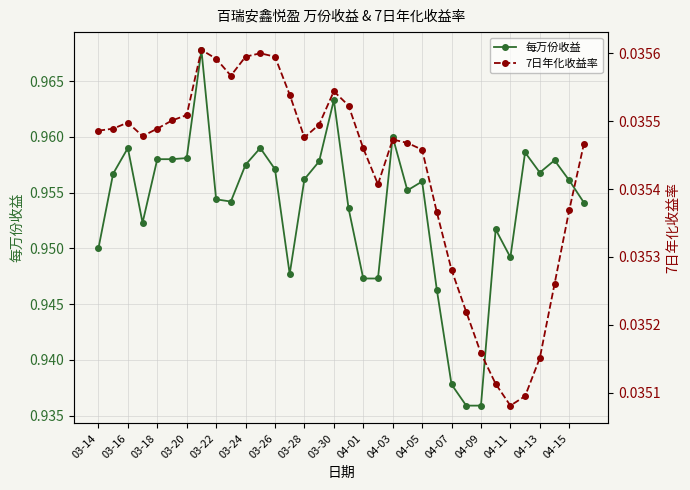

True or false: 每万份收益 has a value of 0.5 at 04-07.

False